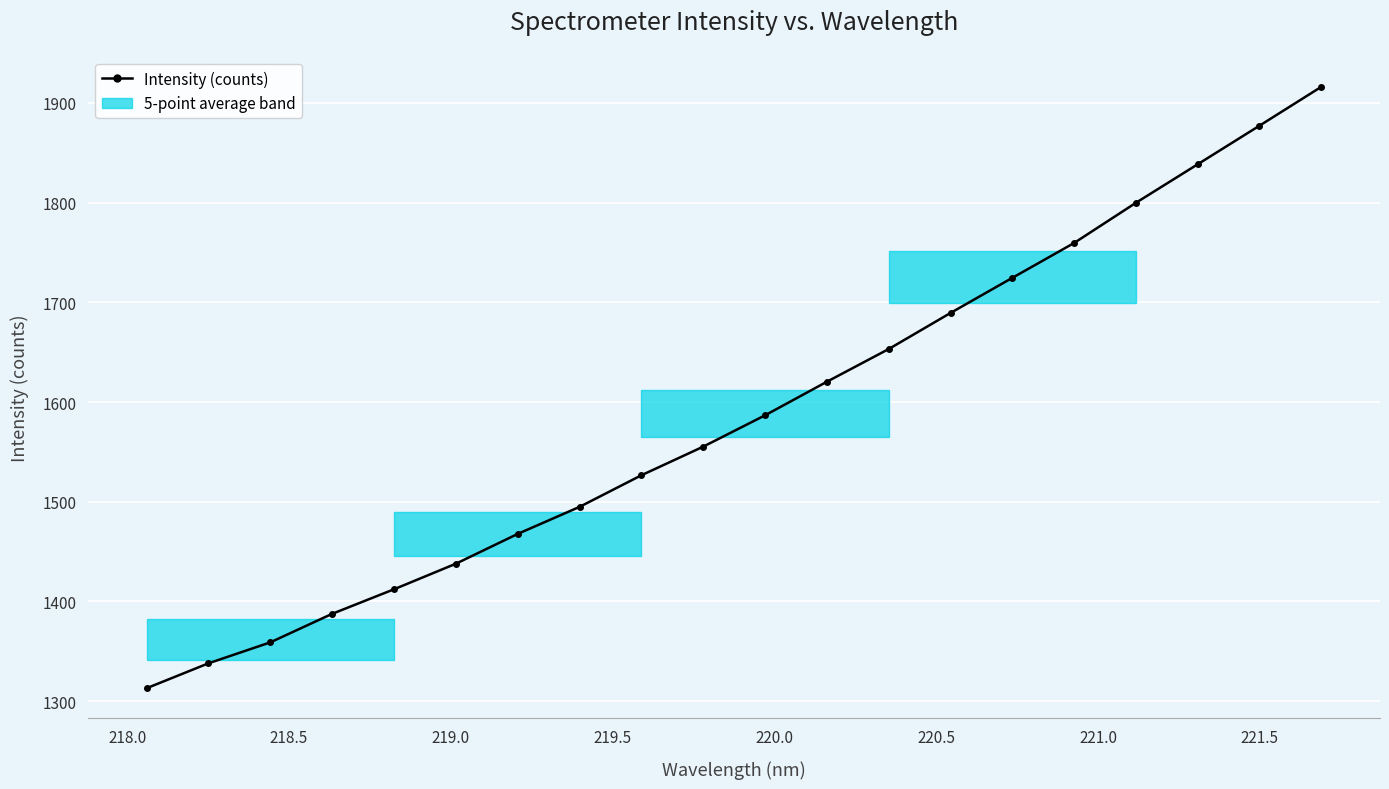

What is the average value?

1587.8